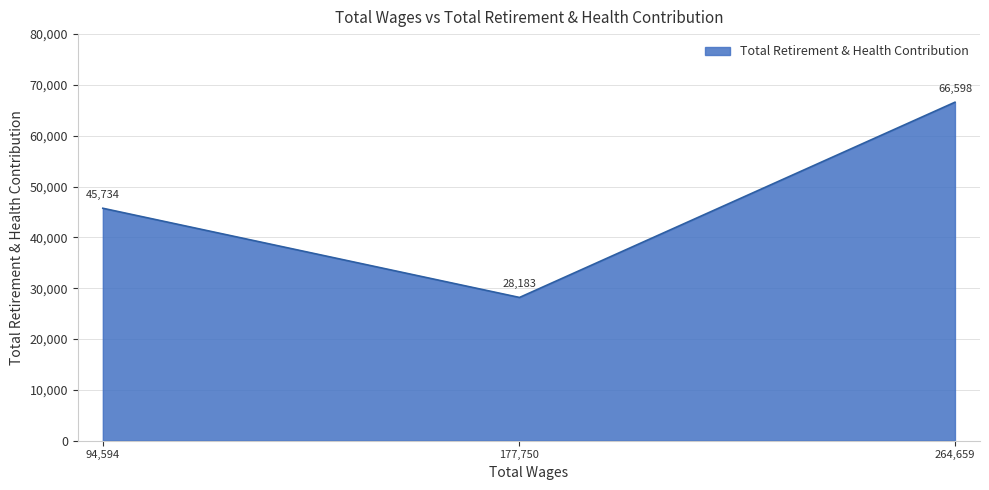

Count the values in the range 28183 to 66598.

3